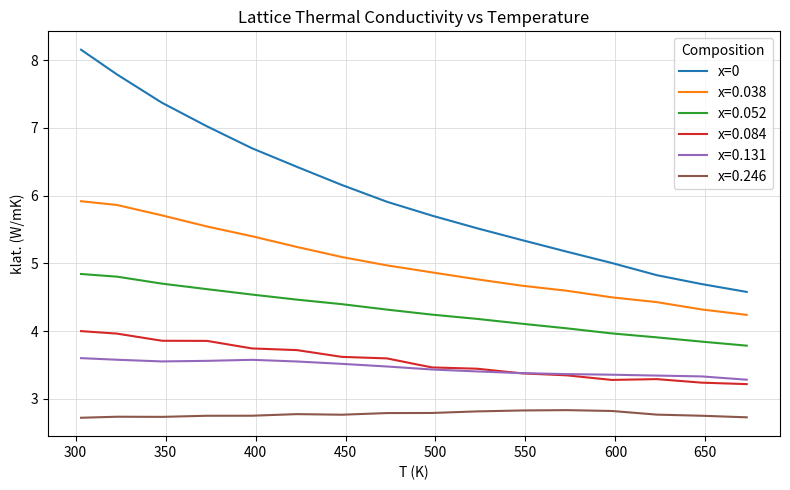

What is the minimum value for x=0.038?

4.2